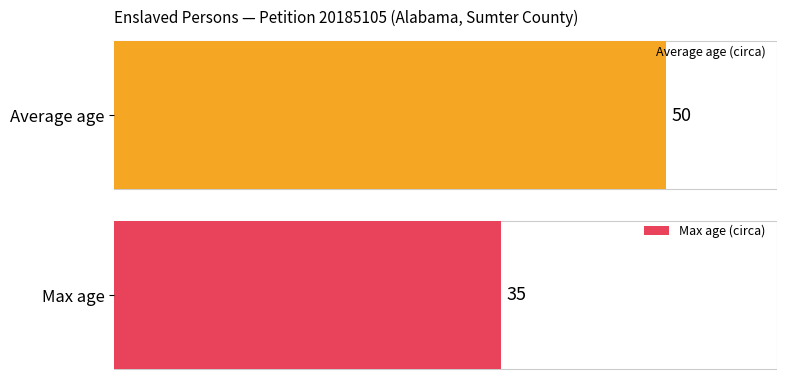

How many distinct data groups are displayed?

2